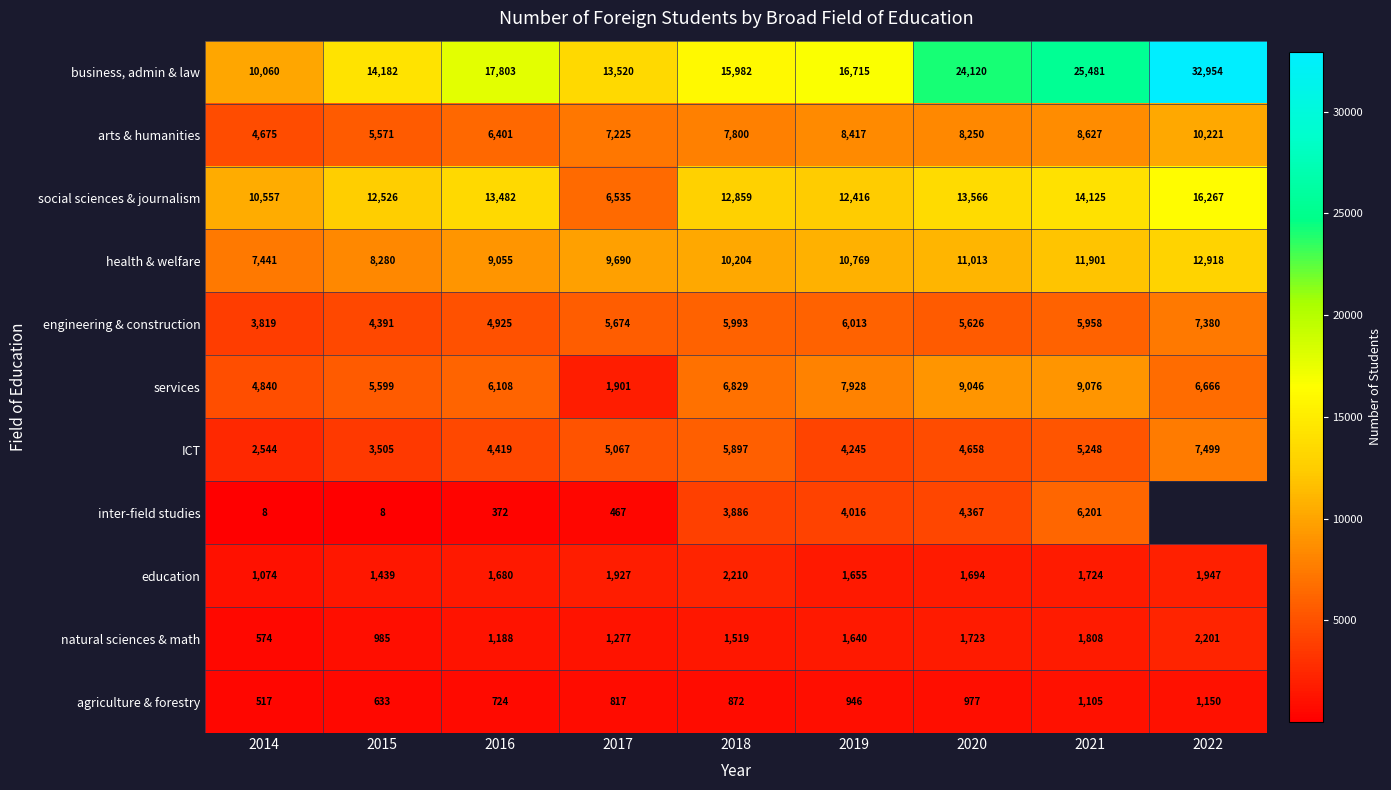

List the labels in order of arts & humanities value, largest first.

2022, 2021, 2019, 2020, 2018, 2017, 2016, 2015, 2014